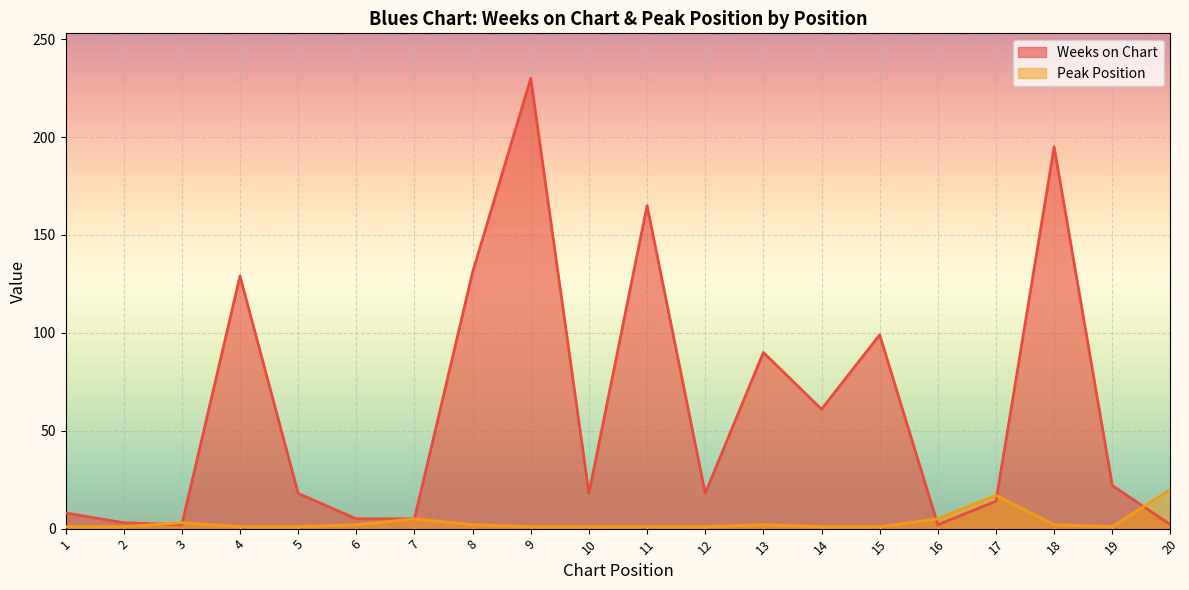

Reading left to right, extract all data points from this chart.

Weeks on Chart: 8	3	2	129	18	5	5	131	230	18	165	18	90	61	99	2	14	195	22	2
Peak Position: 1	1	3	1	1	2	5	2	1	1	1	1	2	1	1	5	17	2	1	20